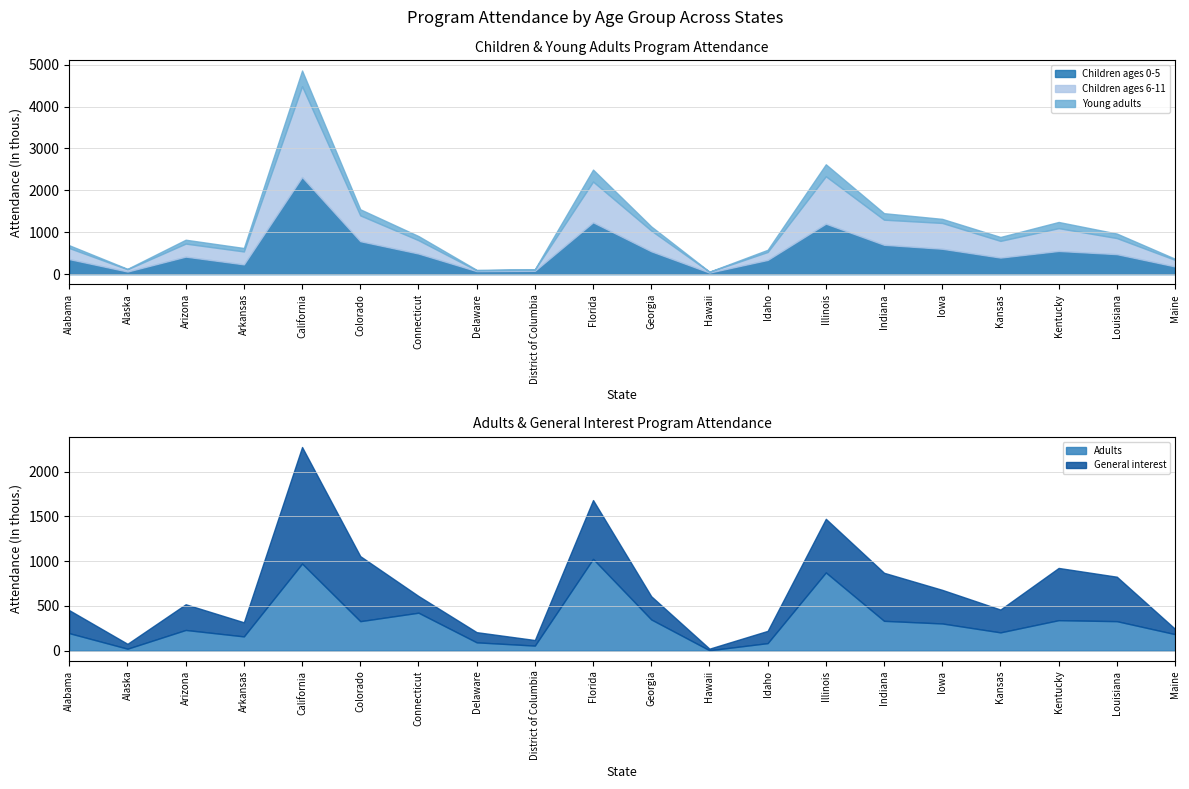

How many categories are shown in the chart?

20